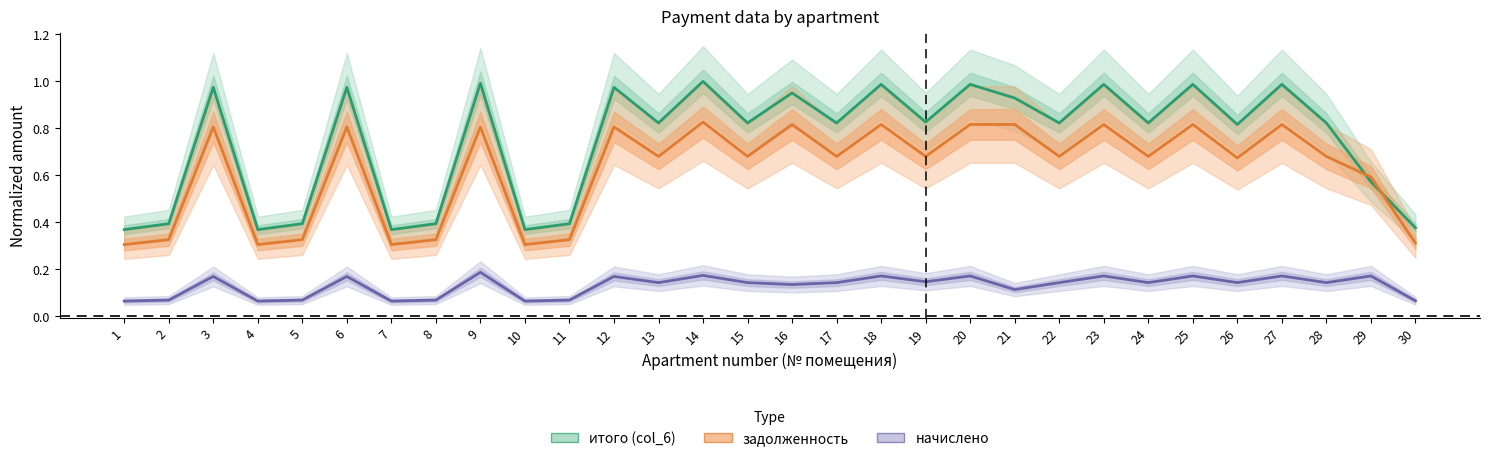

Reading left to right, list all the values displayed in this chart.

итого (col_6): 1=0.4	2=0.4	3=1.0	4=0.4	5=0.4	6=1.0	7=0.4	8=0.4	9=1.0	10=0.4	11=0.4	12=1.0	13=0.8	14=1.0	15=0.8	16=1.0	17=0.8	18=1.0	19=0.8	20=1.0	21=0.9	22=0.8	23=1.0	24=0.8	25=1.0	26=0.8	27=1.0	28=0.8	29=0.6	30=0.4
задолженность: 1=0.3	2=0.3	3=0.8	4=0.3	5=0.3	6=0.8	7=0.3	8=0.3	9=0.8	10=0.3	11=0.3	12=0.8	13=0.7	14=0.8	15=0.7	16=0.8	17=0.7	18=0.8	19=0.7	20=0.8	21=0.8	22=0.7	23=0.8	24=0.7	25=0.8	26=0.7	27=0.8	28=0.7	29=0.6	30=0.3
начислено: 1=0.1	2=0.1	3=0.2	4=0.1	5=0.1	6=0.2	7=0.1	8=0.1	9=0.2	10=0.1	11=0.1	12=0.2	13=0.1	14=0.2	15=0.1	16=0.1	17=0.1	18=0.2	19=0.1	20=0.2	21=0.1	22=0.1	23=0.2	24=0.1	25=0.2	26=0.1	27=0.2	28=0.1	29=0.2	30=0.1